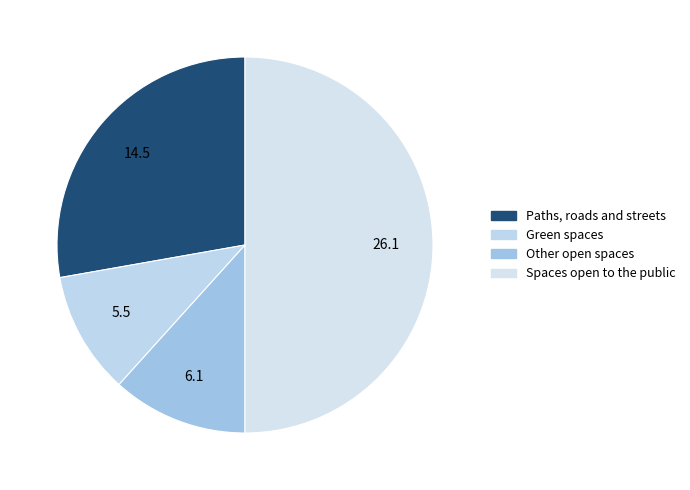

How many slices are in this pie chart?

4